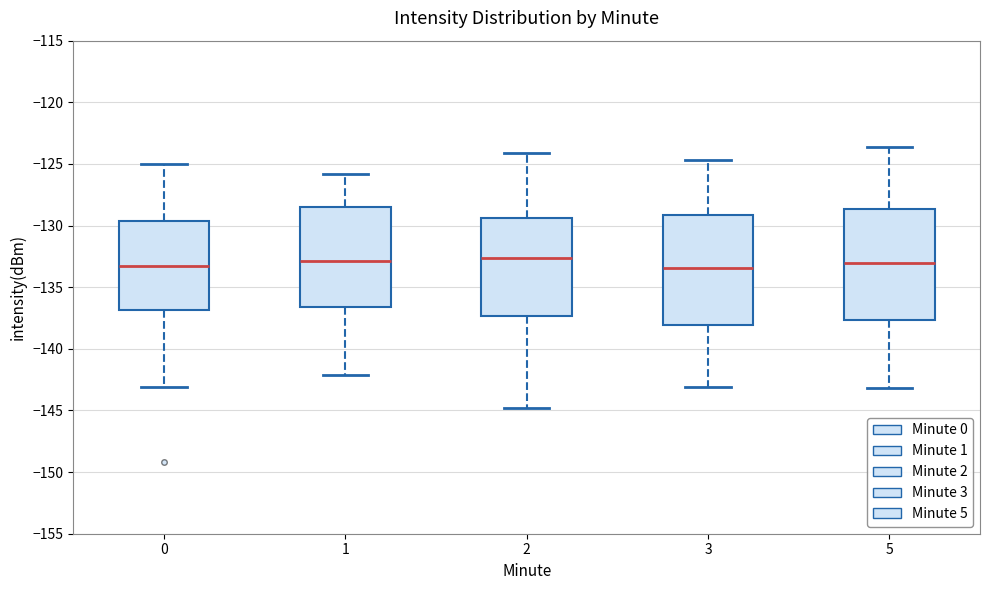

Reading left to right, read every box against the y-axis: the position of its median line, the range the box covers, and the ends of its whiskers. The values are not printed on the chart, so give them approximately, as read against the axis.

0: median -133.5, box -137.0 to -129.5, whiskers -143.0 to -125.0
1: median -133.0, box -136.5 to -128.5, whiskers -142.0 to -126.0
2: median -132.5, box -137.5 to -129.5, whiskers -145.0 to -124.0
3: median -133.5, box -138.0 to -129.0, whiskers -143.0 to -124.5
5: median -133.0, box -137.5 to -128.5, whiskers -143.0 to -123.5